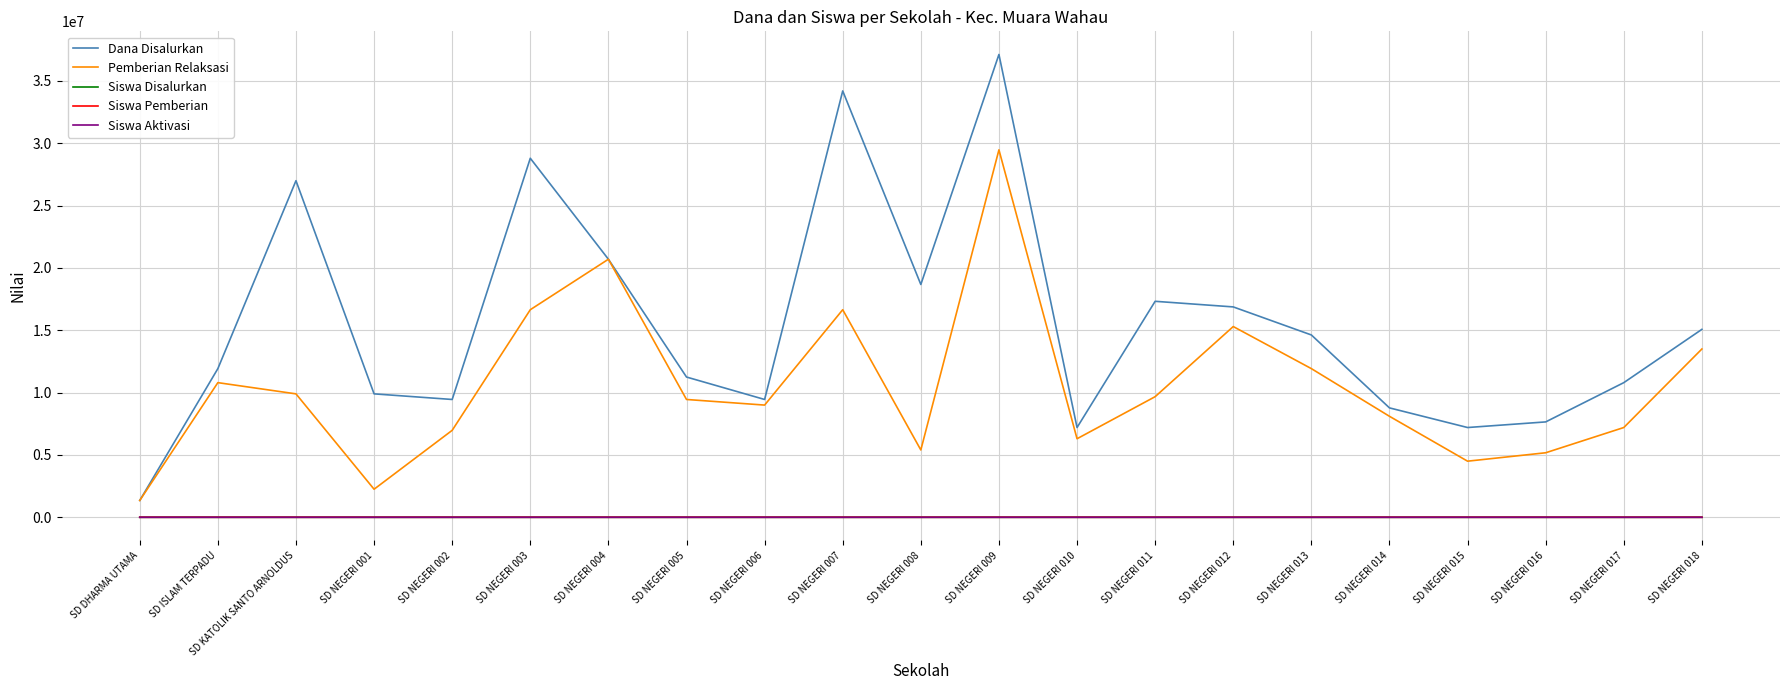

True or false: Siswa Aktivasi and Dana Disalurkan cross at least once.

False